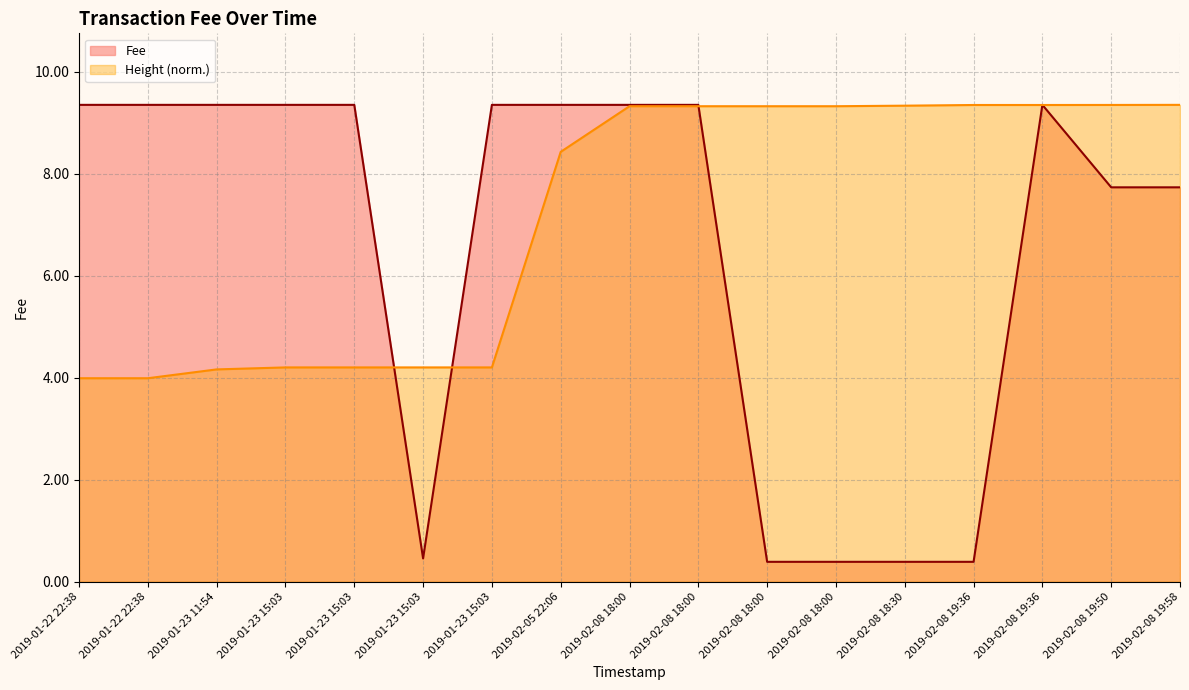

Where is the first local maximum?

2019-02-08 19:36